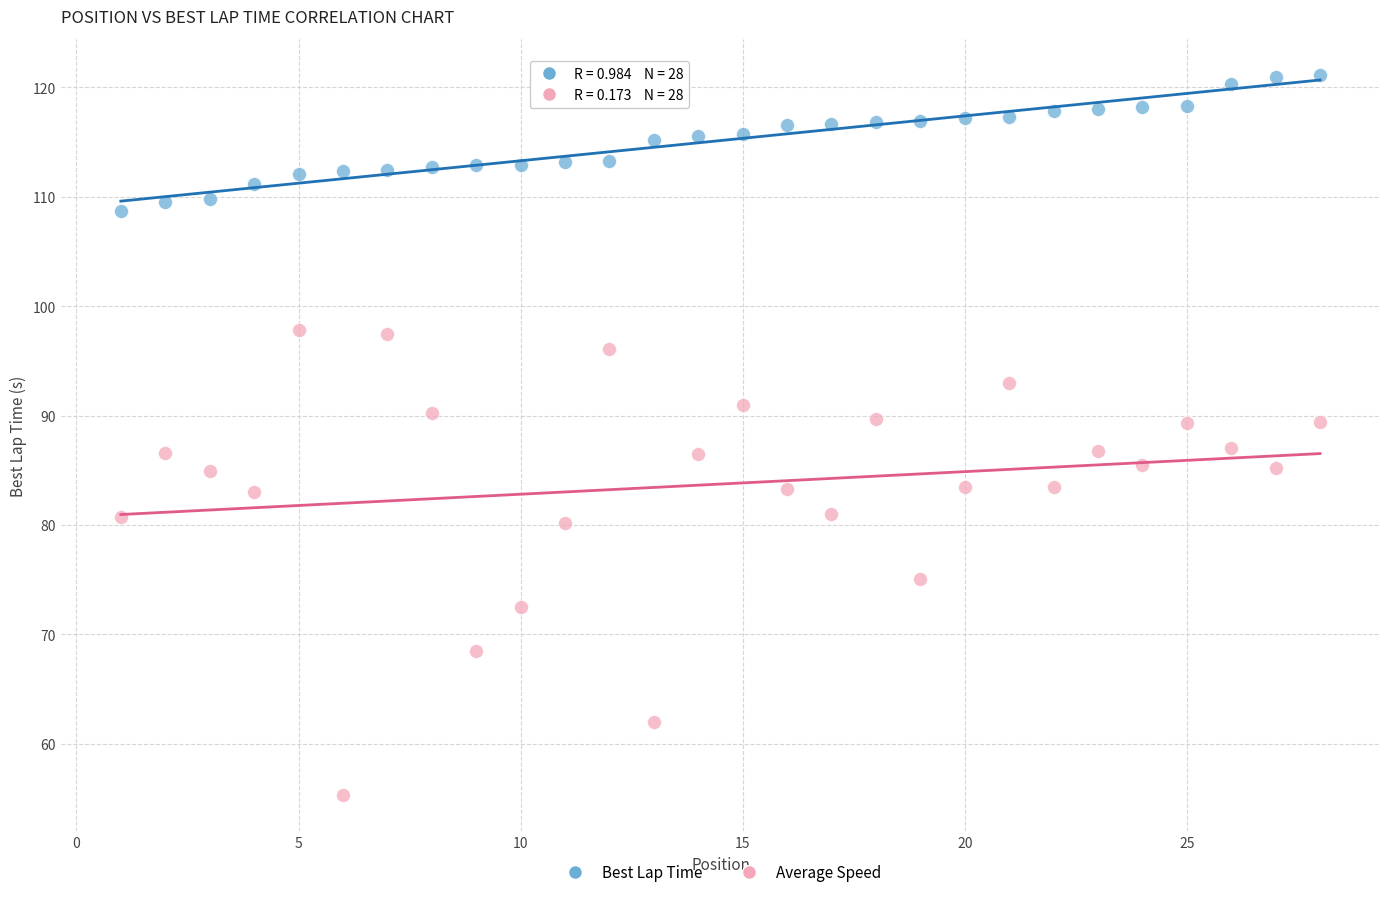

Across all data points, what is the range of X values (max minus min)?

27.0